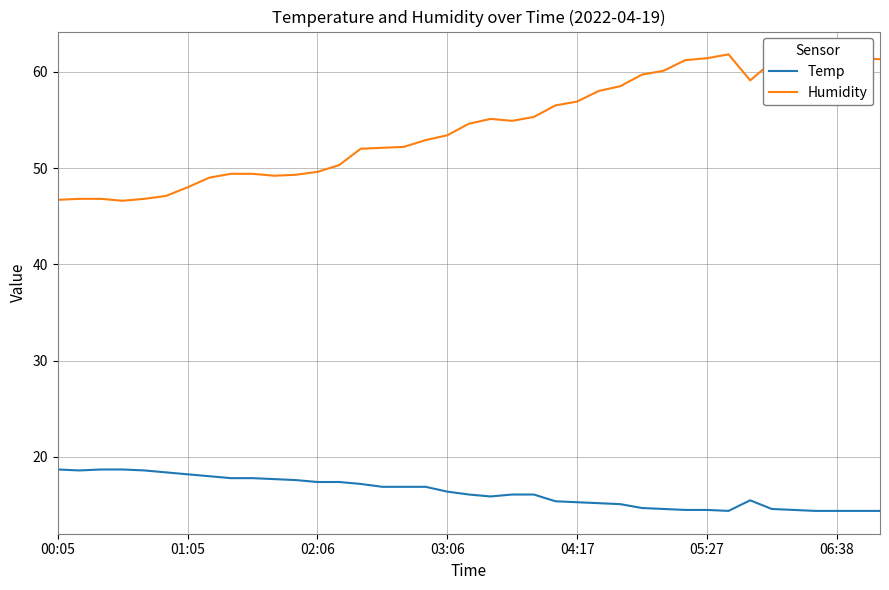

List the series in order of their overall mean, highest first.

Humidity, Temp